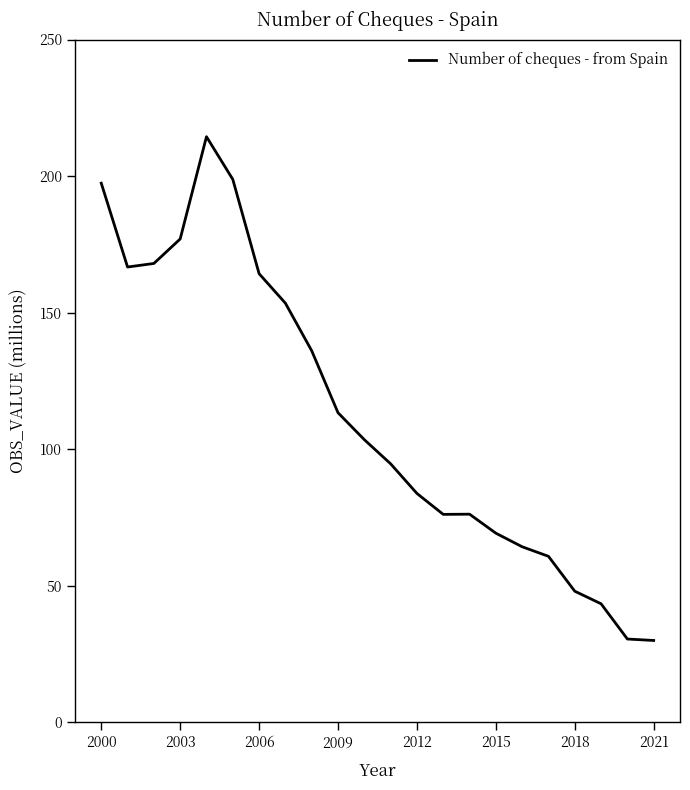

What is the maximum value shown in the chart?

214.4